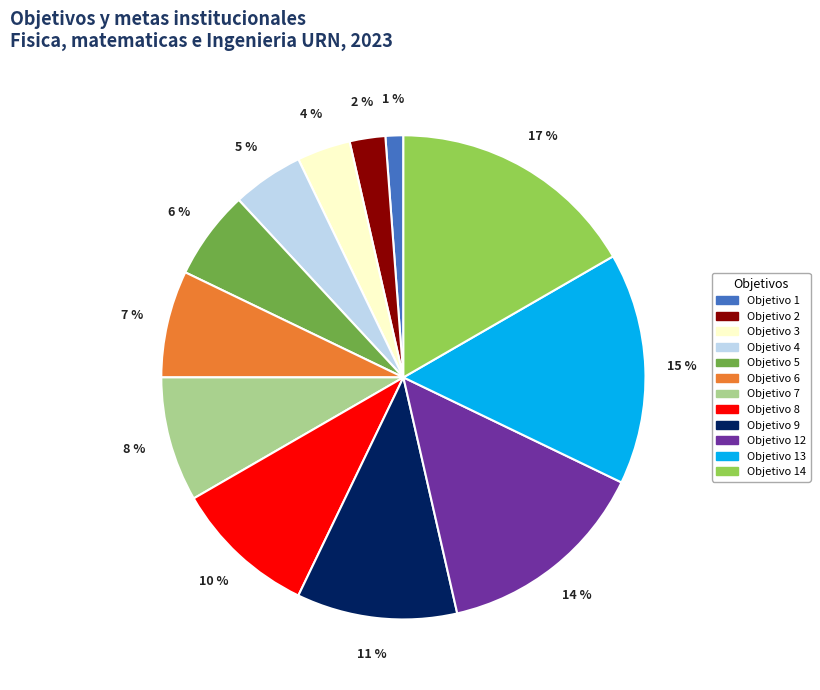

Is there any slice that represents more than half of the pie?

No